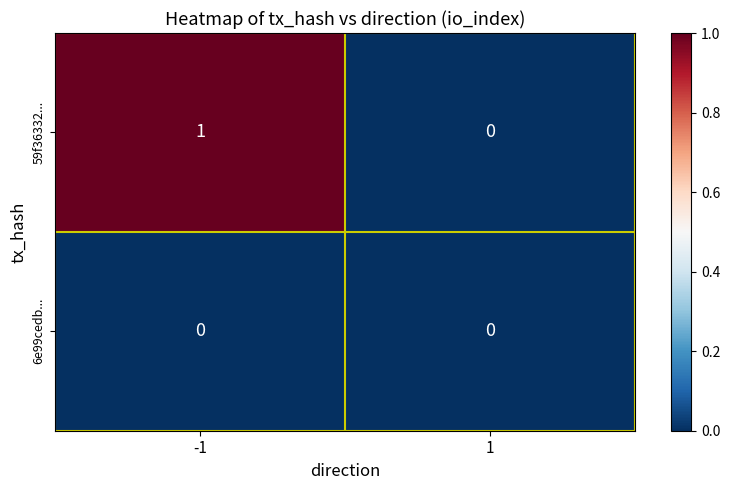

Which series has the widest spread of values?

59f36332...